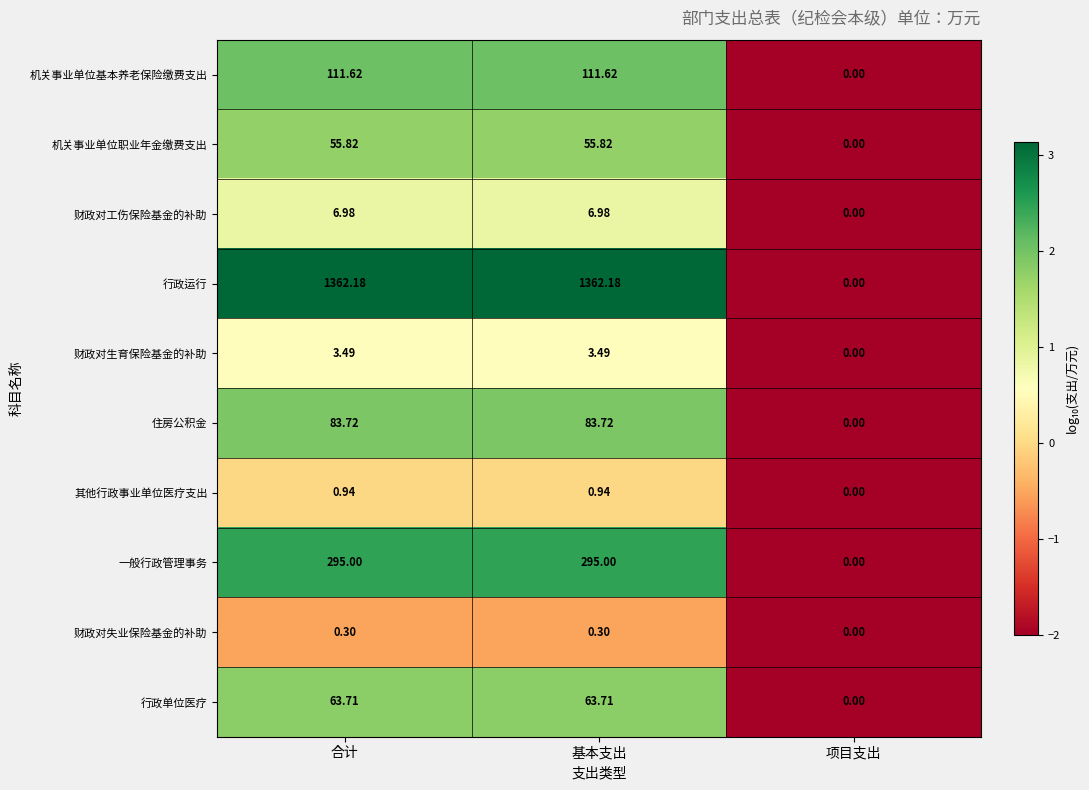

Is the value of 住房公积金 at 合计 greater than the value of 其他行政事业单位医疗支出 at 基本支出?

Yes